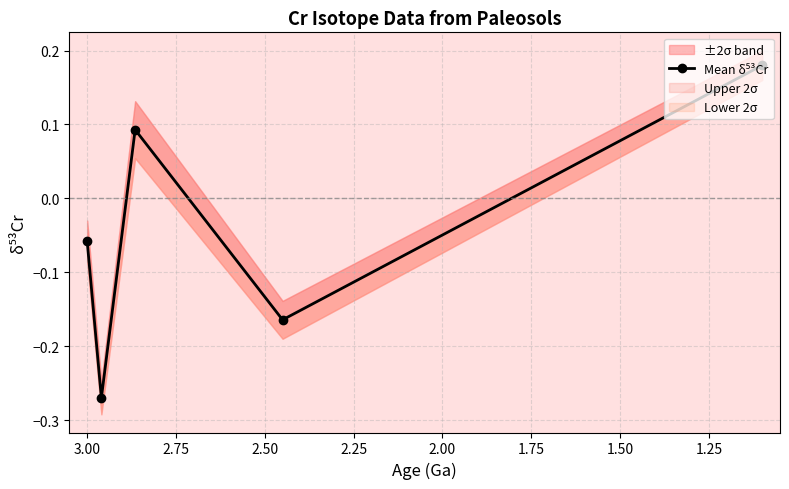

How many interior local valleys (lower than both neighbors) does the data have?

2